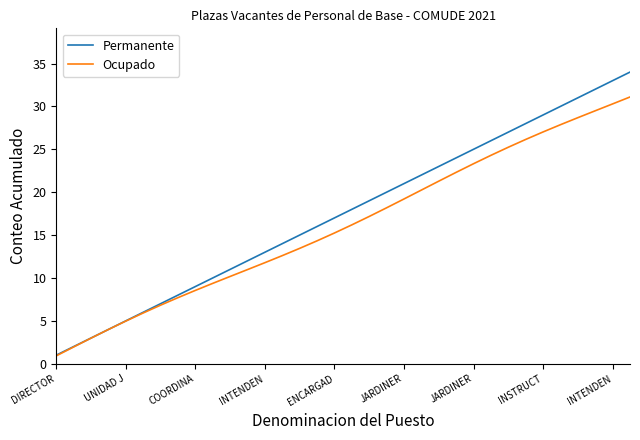

Which series has the largest range (max minus min)?

Permanente